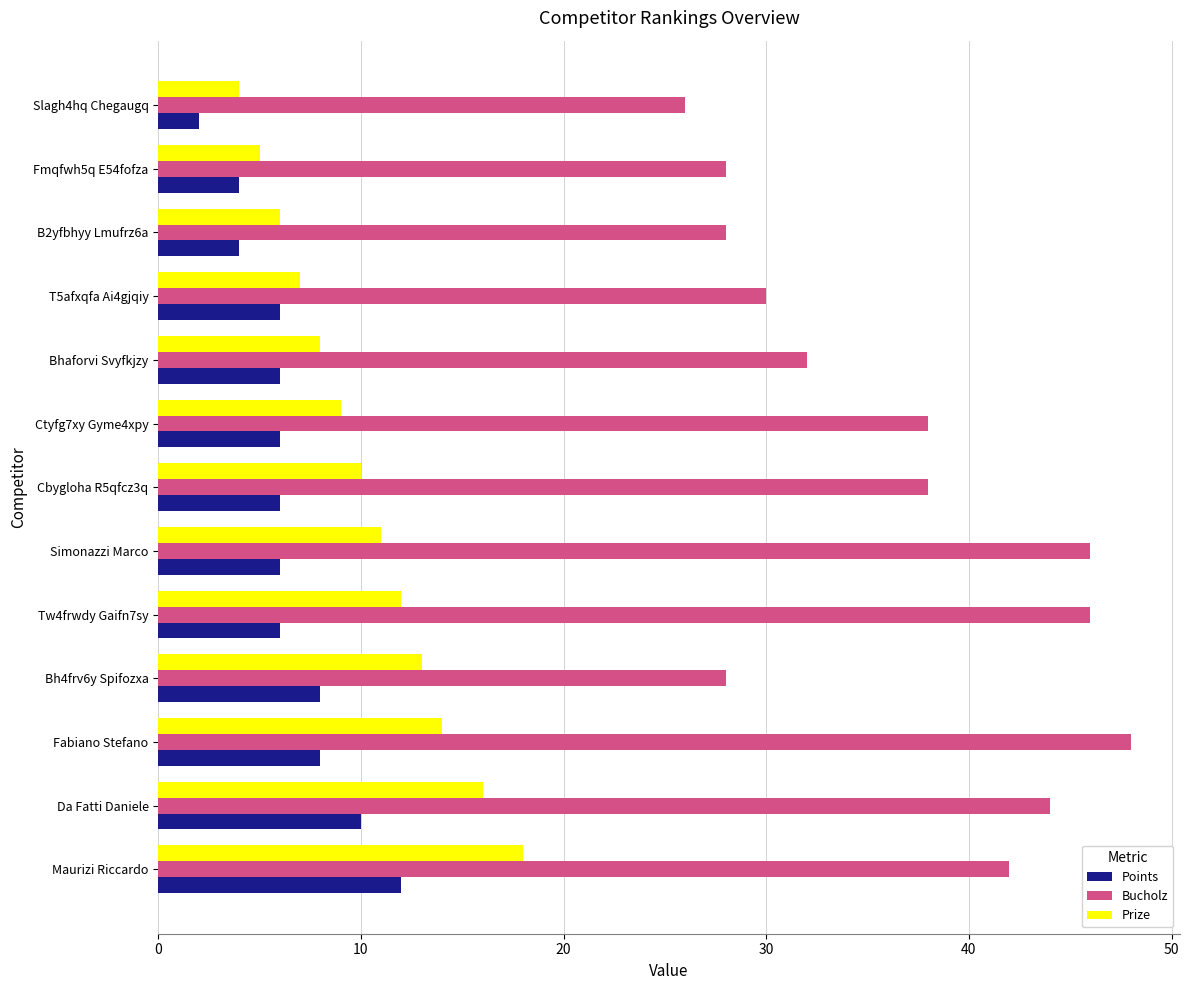

Read the Prize value at Bhaforvi Svyfkjzy.

8